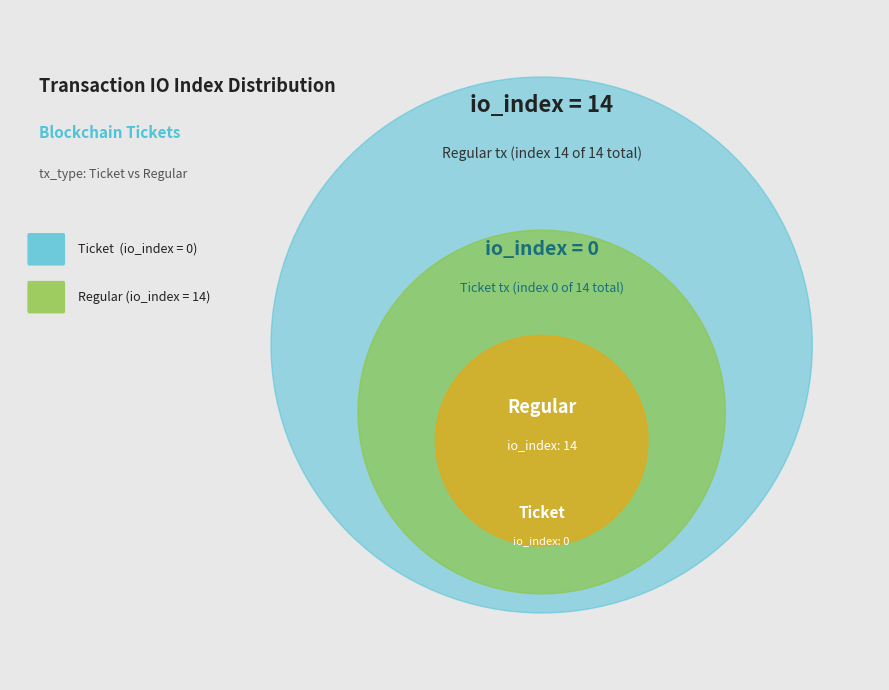

Combined, what portion of the pie is Regular (index 14) and Ticket (index 0)?

100.0%